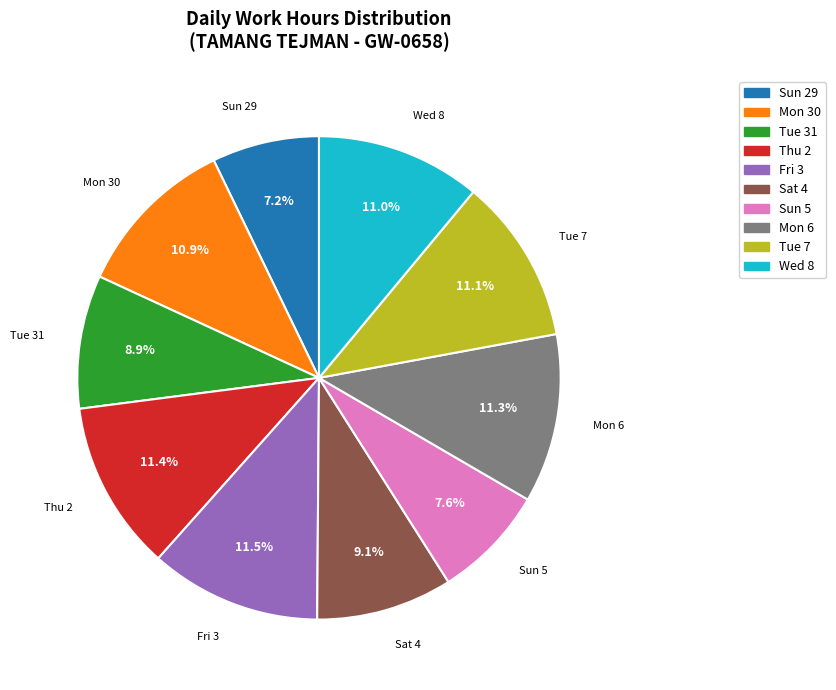

Between Mon 30 and Fri 3, which is larger?

Fri 3